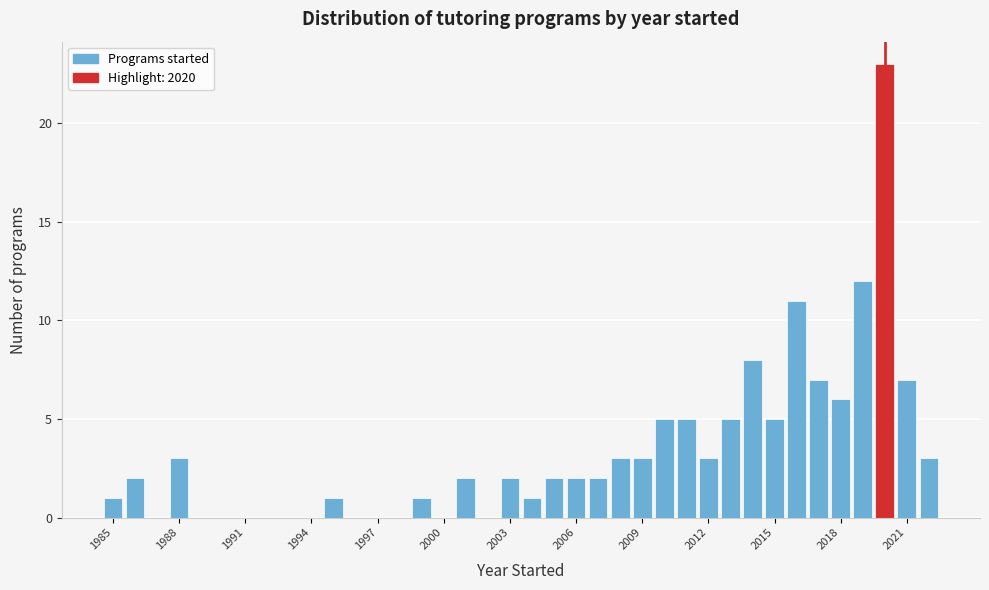

Read against the x-axis, roughly where is the centre of the tallest bar?

2020.0